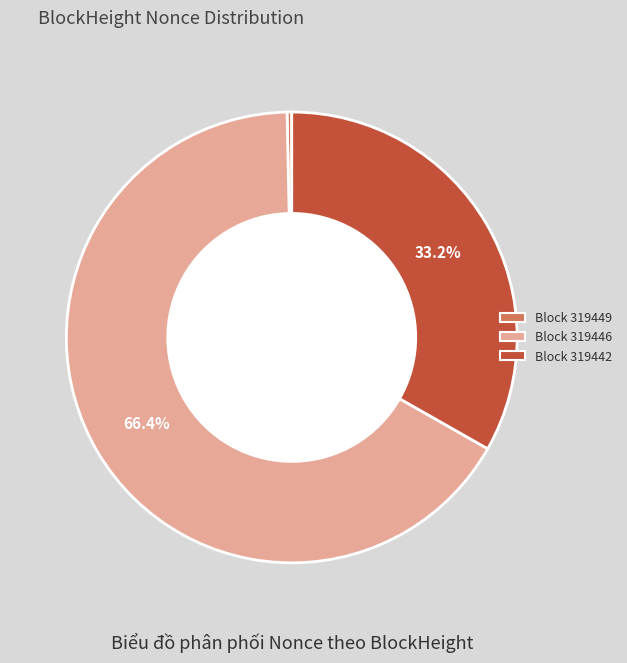

To the nearest percent, what is the difference between the largest and smallest slice percentages?

66%